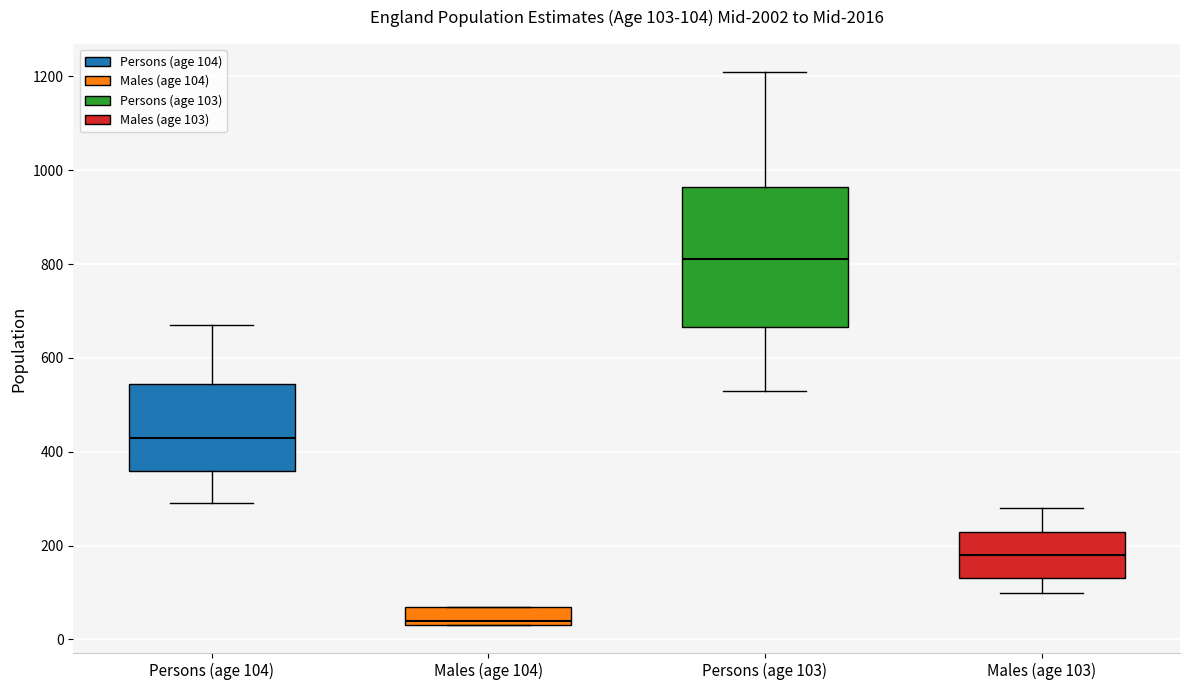

Which box's median line is the lowest?

Males (age 104)